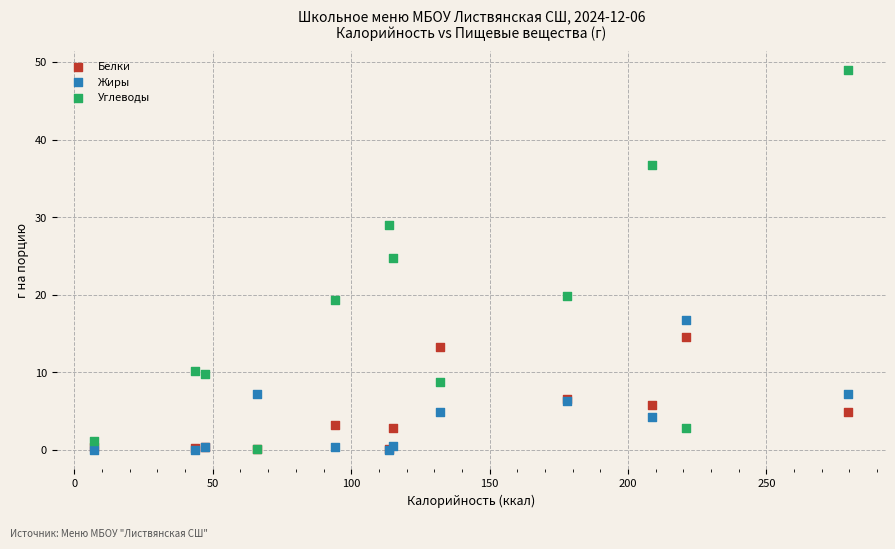

In the Углеводы series, what Y value is closest to 24?

24.7